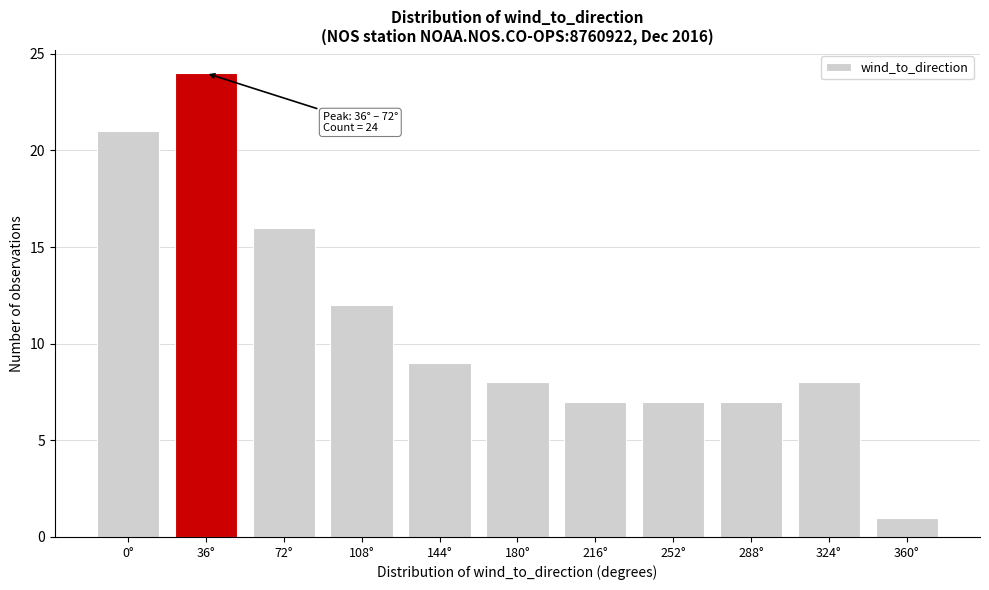

Reading left to right, list all the values displayed in this chart.

21	24	16	12	9	8	7	7	7	8	1